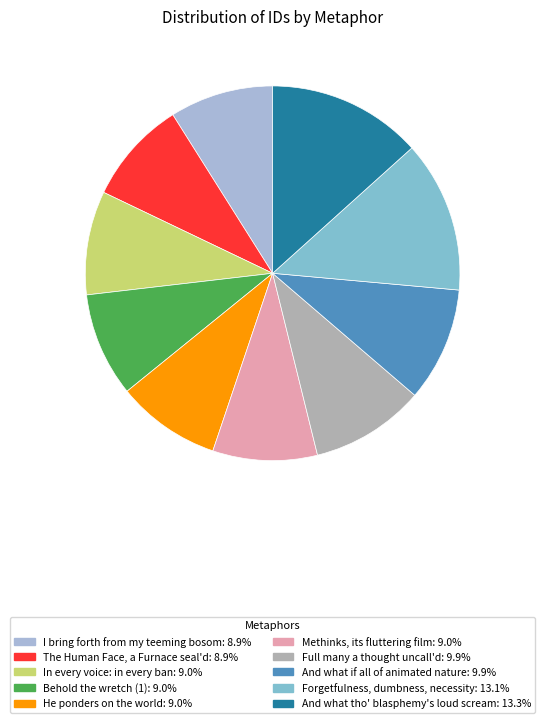

Does any single category account for the majority?

No